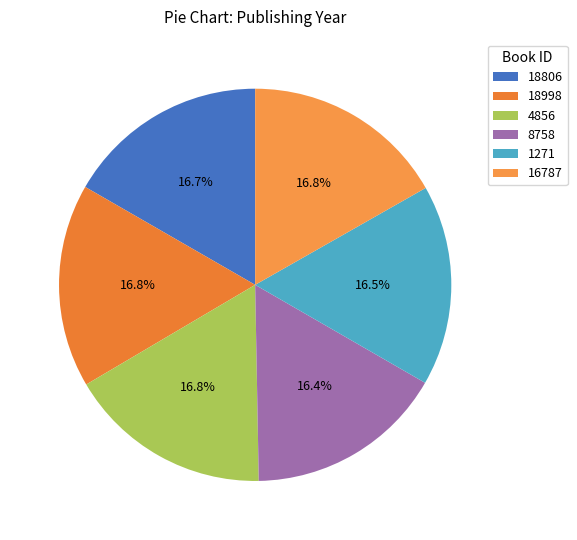

Count the number of slices in the pie.

6